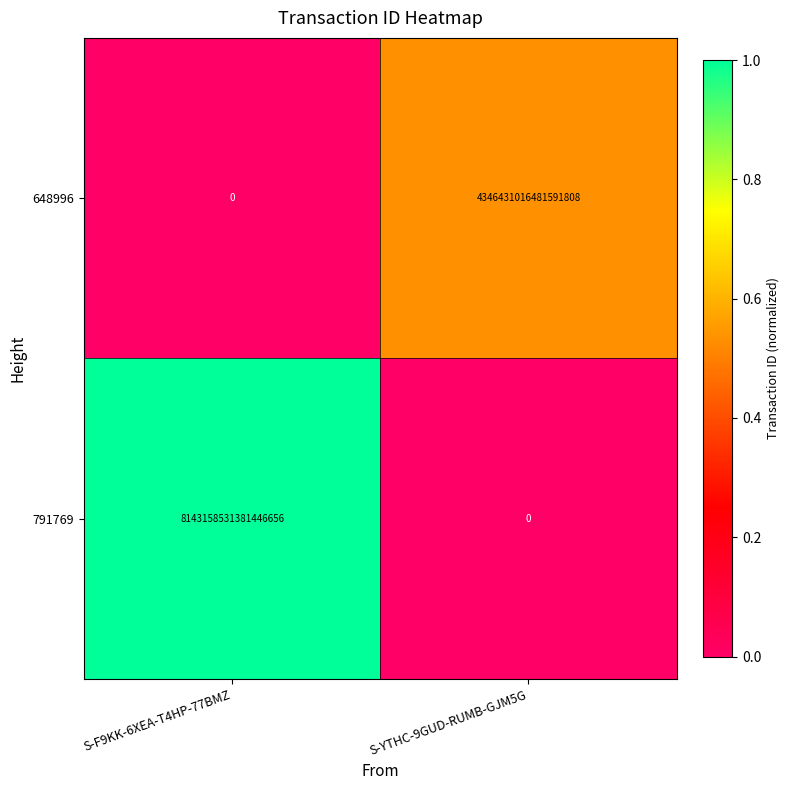

At S-F9KK-6XEA-T4HP-77BMZ, list the series in order from largest to smallest.

791769, 648996